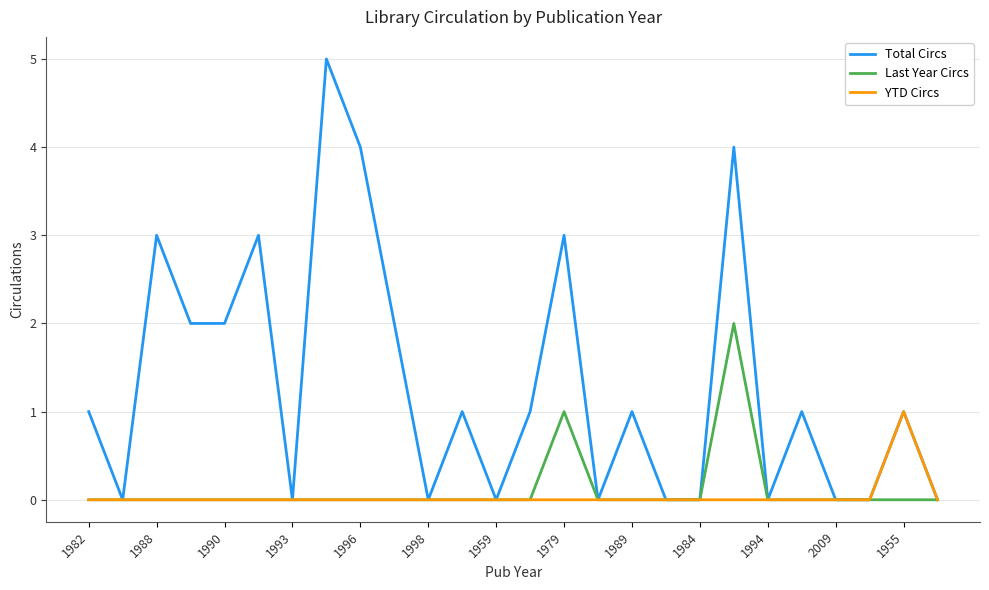

Which series has the widest spread of values?

Total Circs